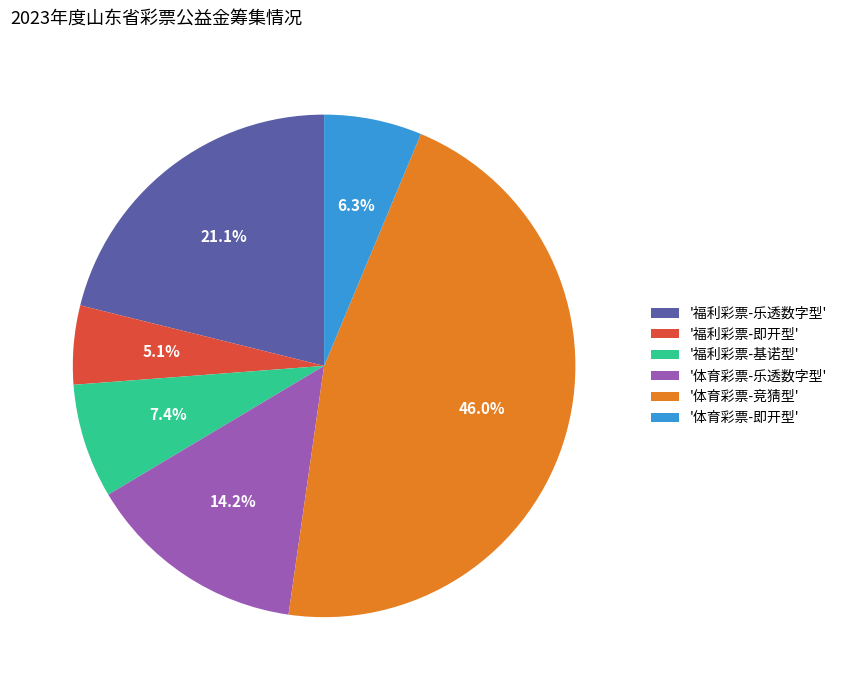

What percentage do '福利彩票-即开型' and '体育彩票-竞猜型' together represent?

51.0%